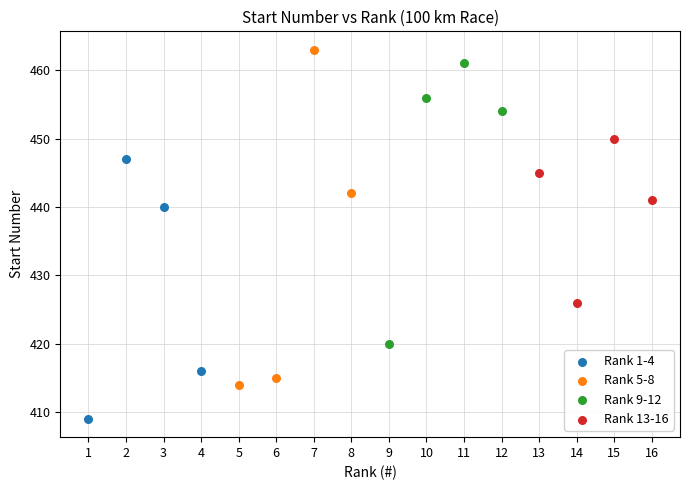

Which series contains the lowest Y value?

Rank 1-4